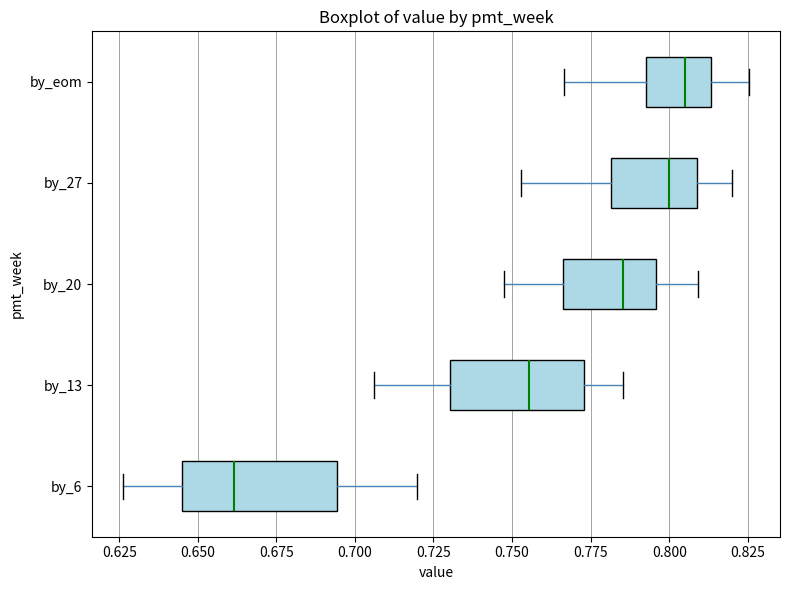

Reading bottom to top, read every box against the x-axis: the position of its median line, the range the box covers, and the ends of its whiskers. The values are not printed on the chart, so give them approximately, as read against the axis.

by_6: median 0.660, box 0.645 to 0.695, whiskers 0.625 to 0.720
by_13: median 0.755, box 0.730 to 0.775, whiskers 0.705 to 0.785
by_20: median 0.785, box 0.765 to 0.795, whiskers 0.745 to 0.810
by_27: median 0.800, box 0.780 to 0.810, whiskers 0.755 to 0.820
by_eom: median 0.805, box 0.790 to 0.815, whiskers 0.765 to 0.825